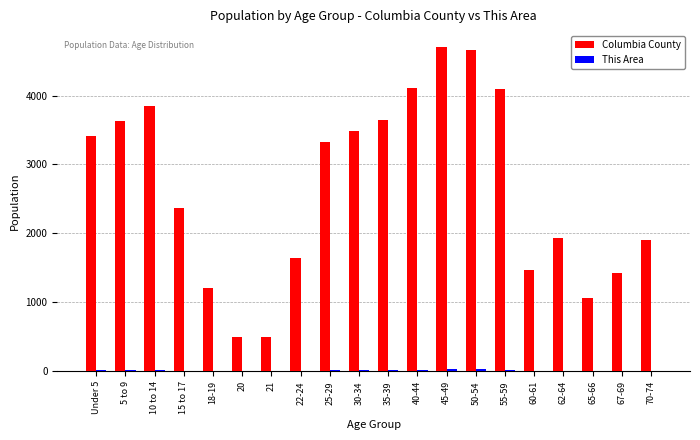

Is it true that Columbia County equals 3333 at 70-74?

False